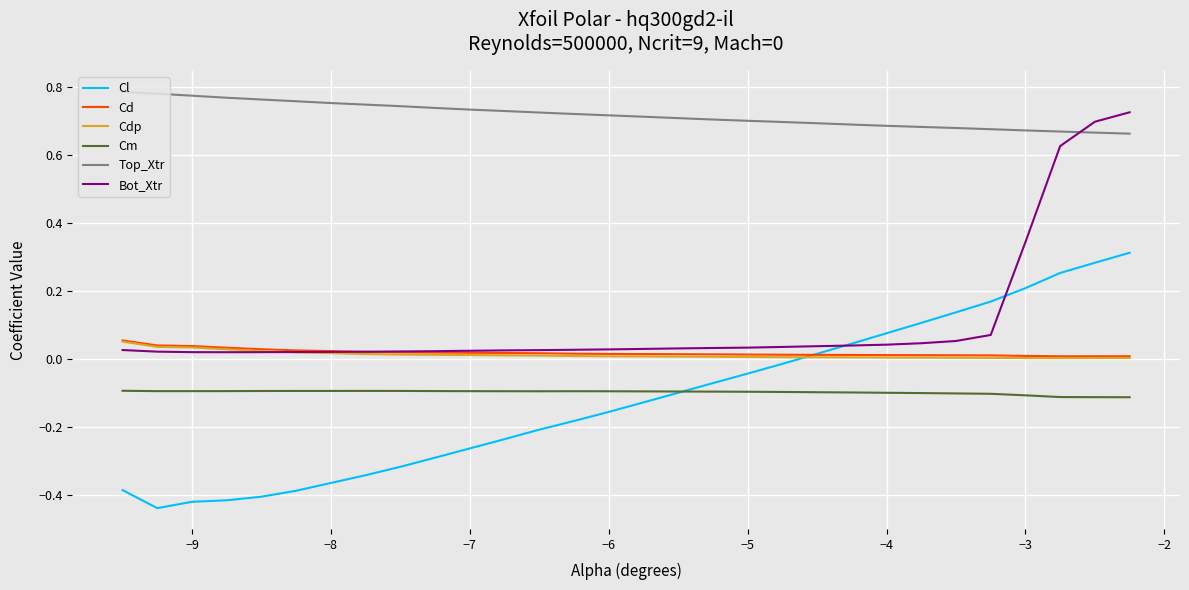

True or false: Cd and Top_Xtr cross at least once.

False